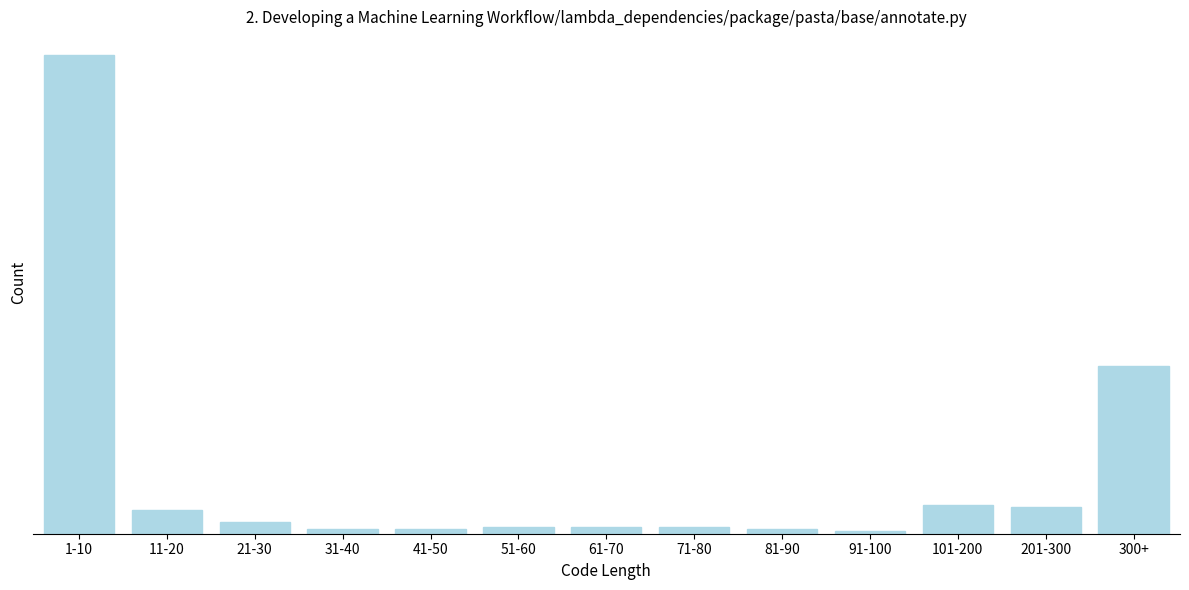

Does the chart contain any negative values?

No